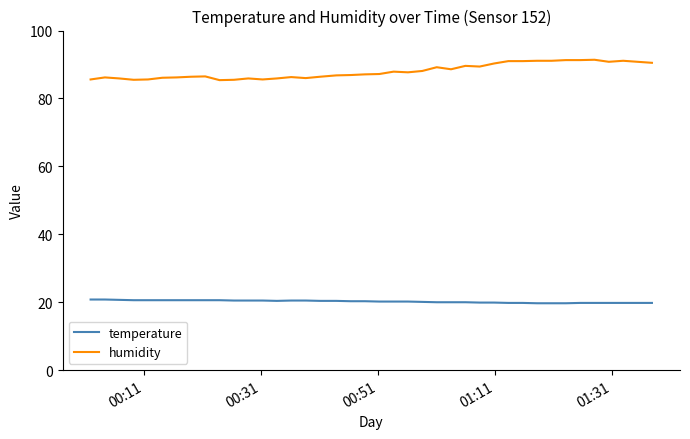

Which series has the largest range (max minus min)?

humidity